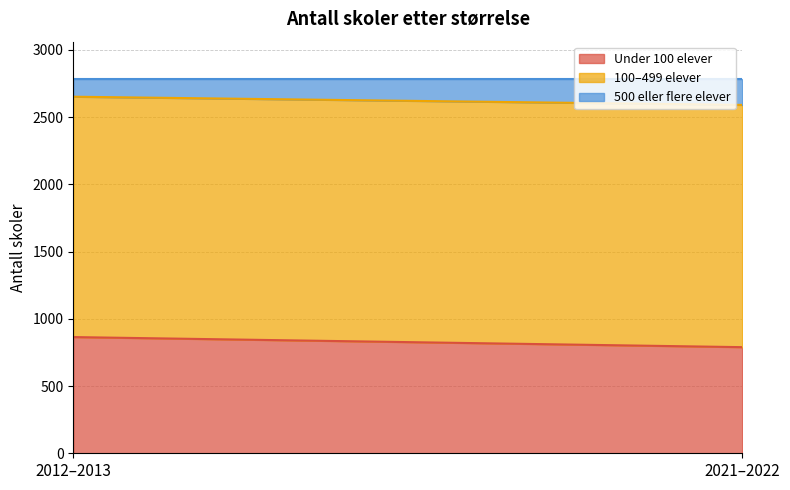

Does the chart display data point markers on the line(s)?

No